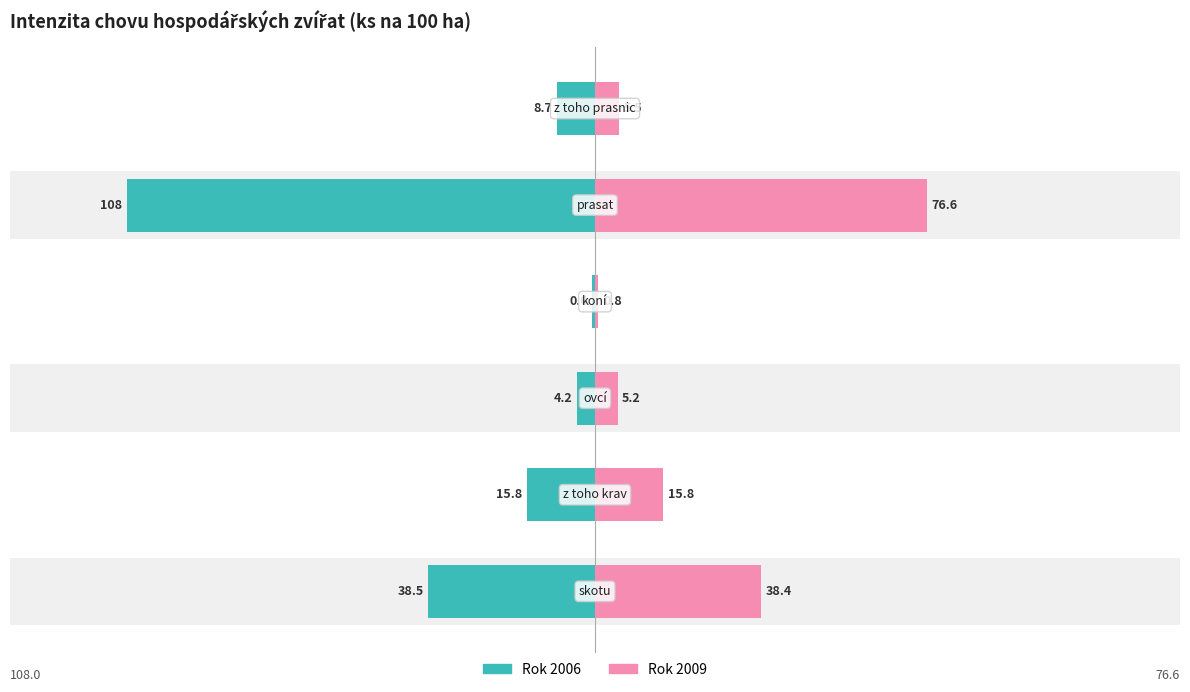

How many groups of bars are there?

6